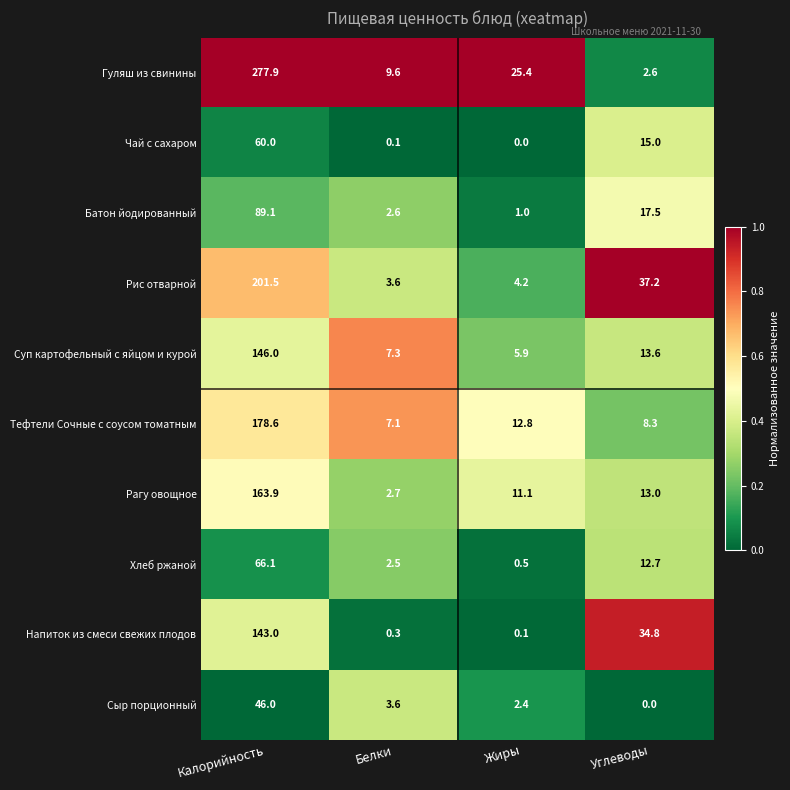

What is the total value across all series at Белки?

39.4